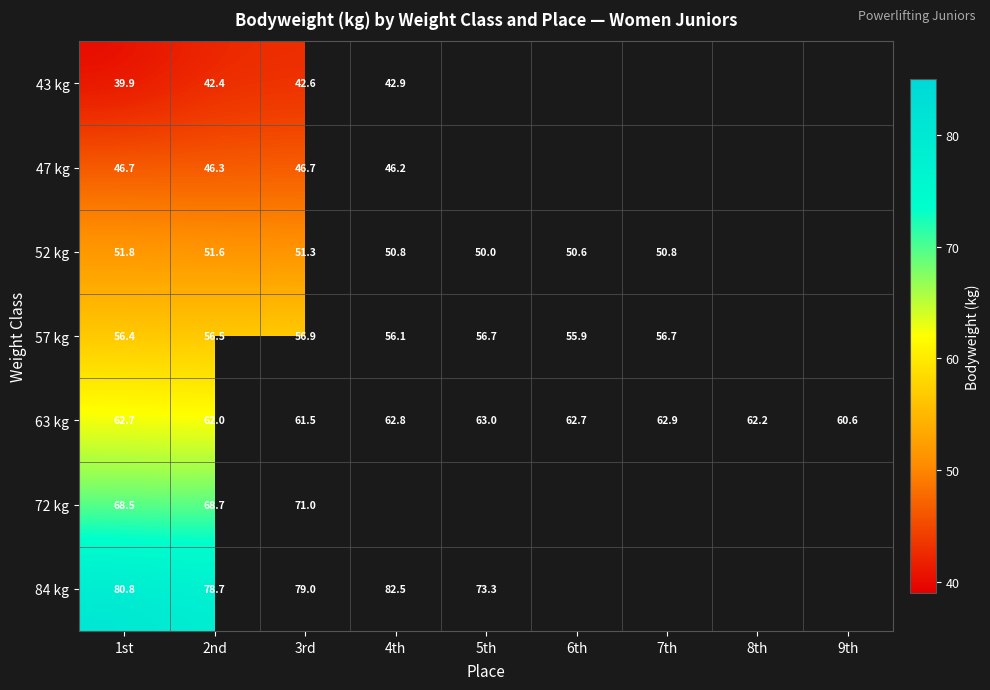

Is the value of 63 kg at 6th greater than the value of 84 kg at 1st?

No